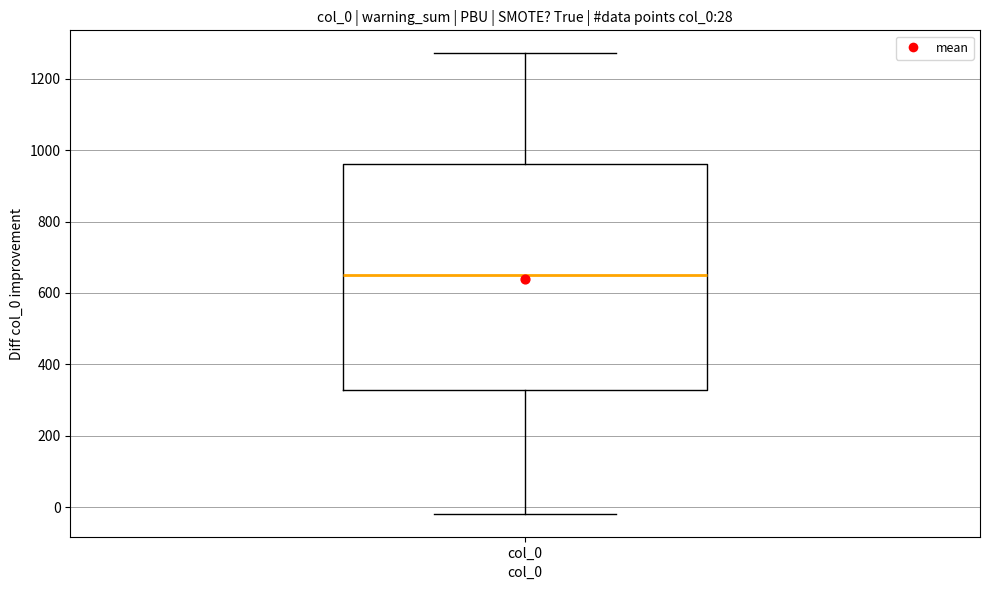

Where is the lower edge of the box for col_0 on the y-axis? The values are not printed on the chart, so give them approximately, as read against the axis.

320